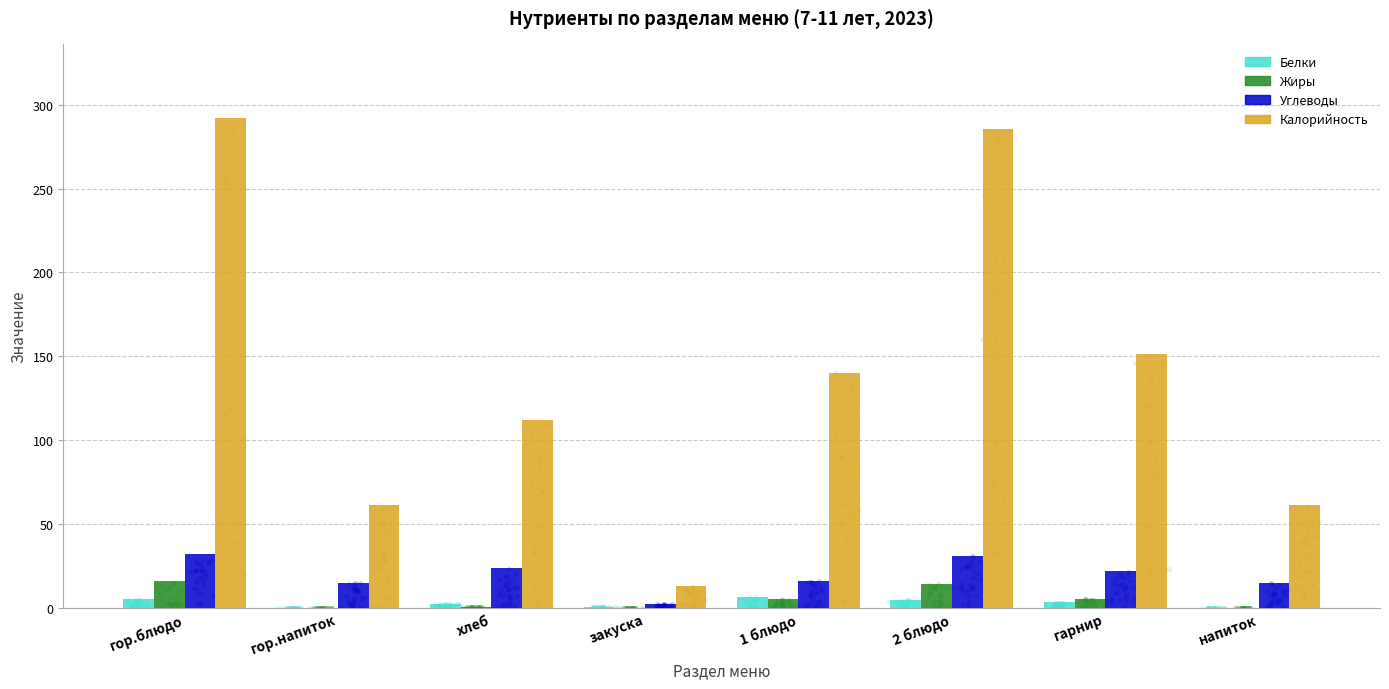

Which series reaches the maximum Y coordinate?

Калорийность